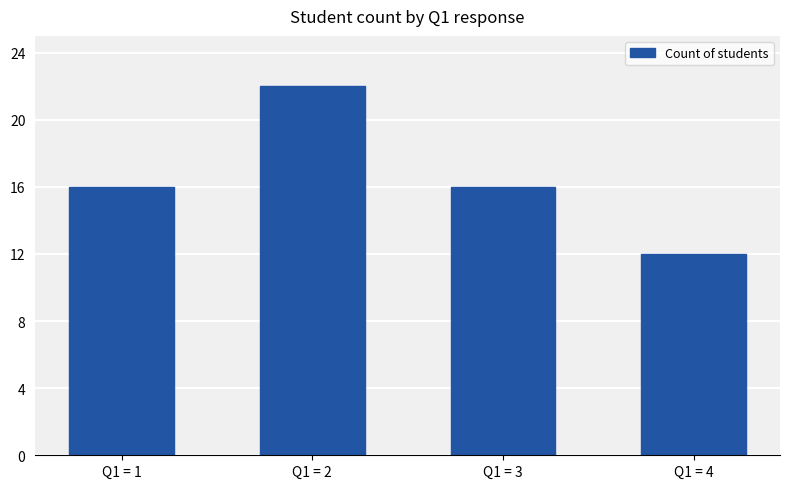

What is the difference between the values at Q1 = 1 and Q1 = 4?

4